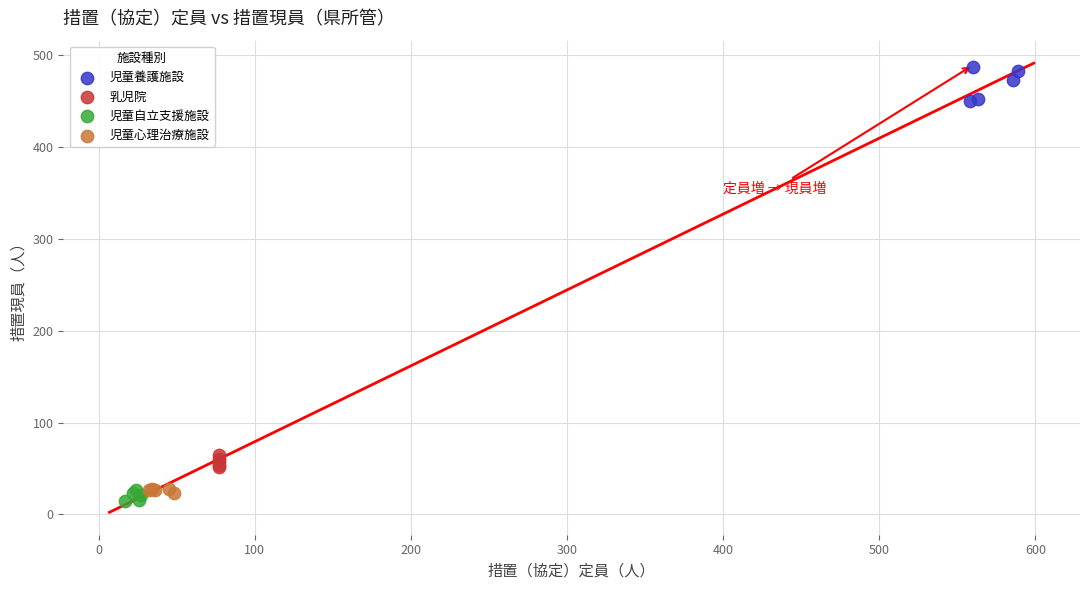

Which series has the widest spread of Y values?

児童養護施設